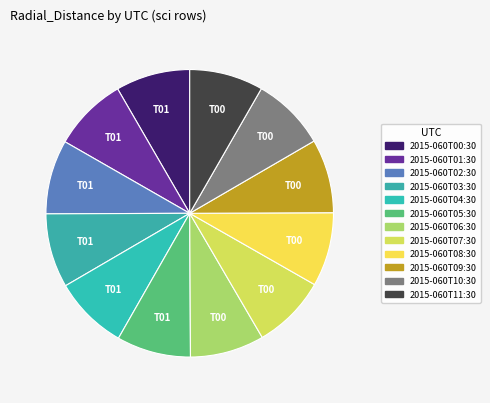

How many segments does this pie chart have?

12